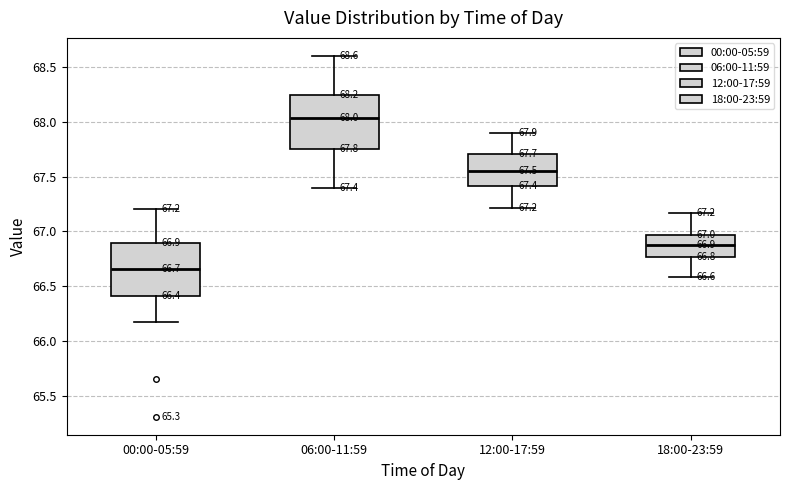

Which box's median line is the lowest?

00:00-05:59